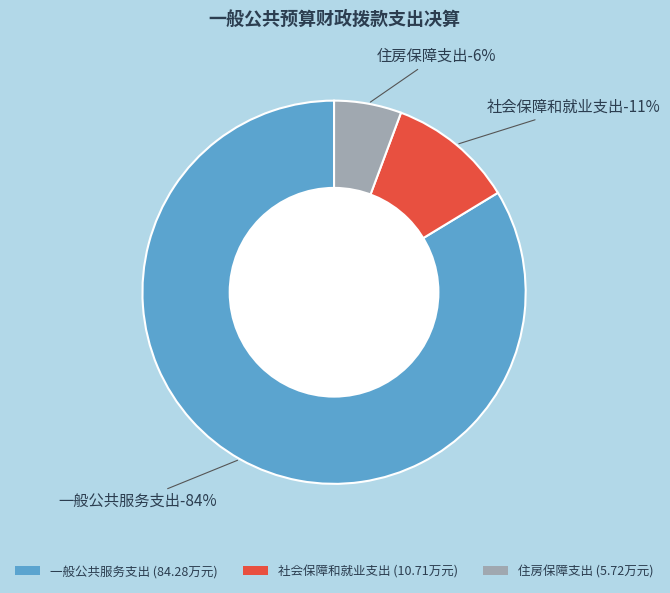

The 社会保障和就业支出 slice represents 1% of the pie. True or false?

False